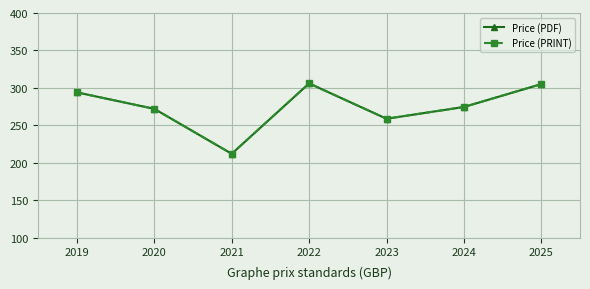

What is the sum of the Price (PRINT) values at 2025 and 2022?

611.1